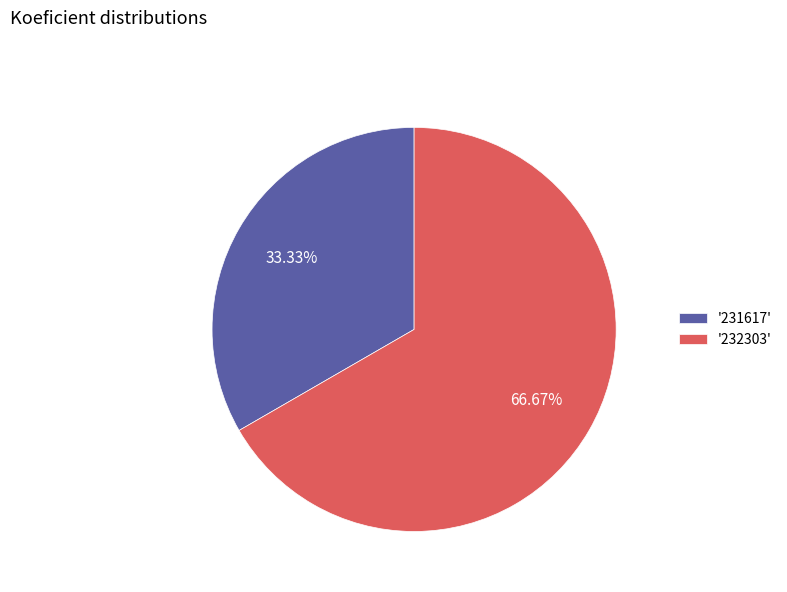

What is the ratio of the value at '232303' to the value at '231617'?

2.0